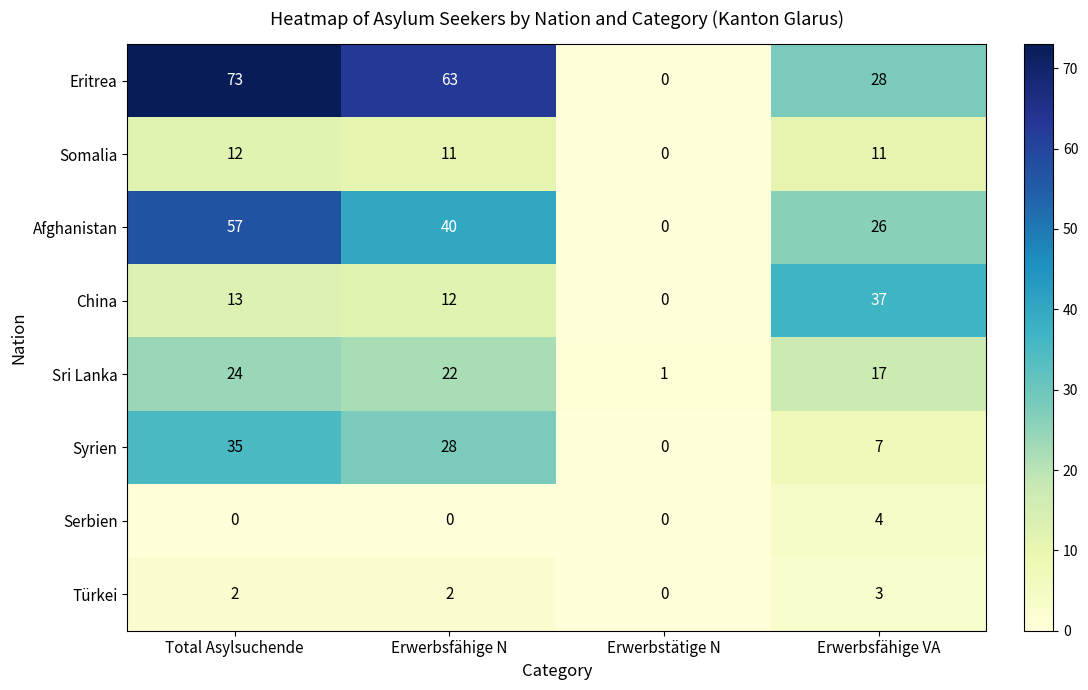

The value of Sri Lanka at Erwerbstätige N is 1. True or false?

True